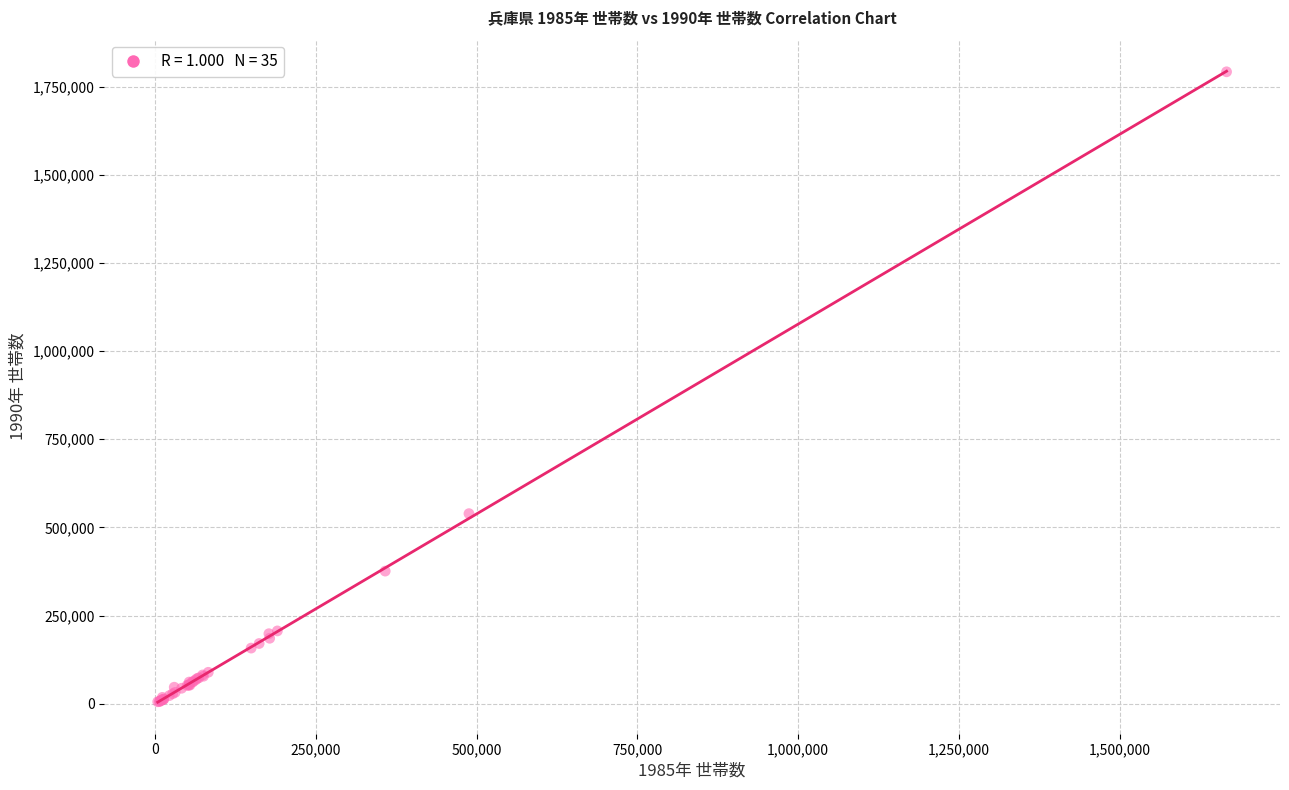

What Y value in the scatter plot is closest to 898747?

539151